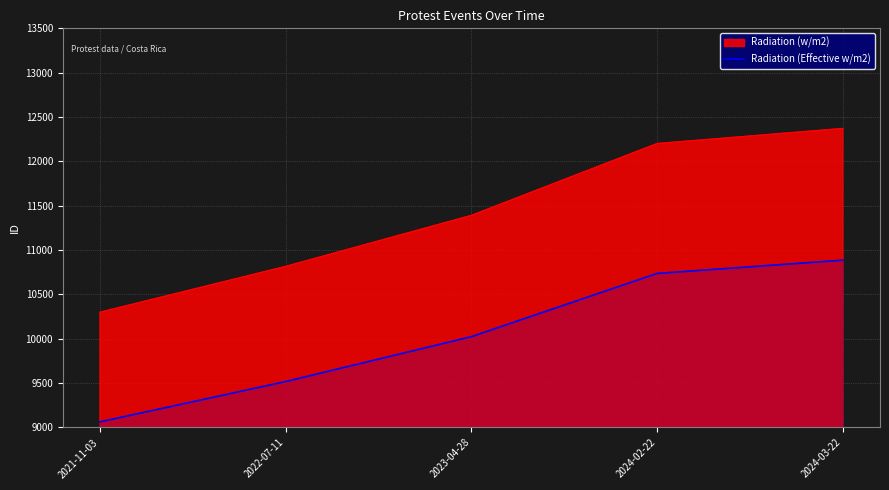

What is the difference between the second highest and minimum values in the Radiation (w/m2) series?

1902.0